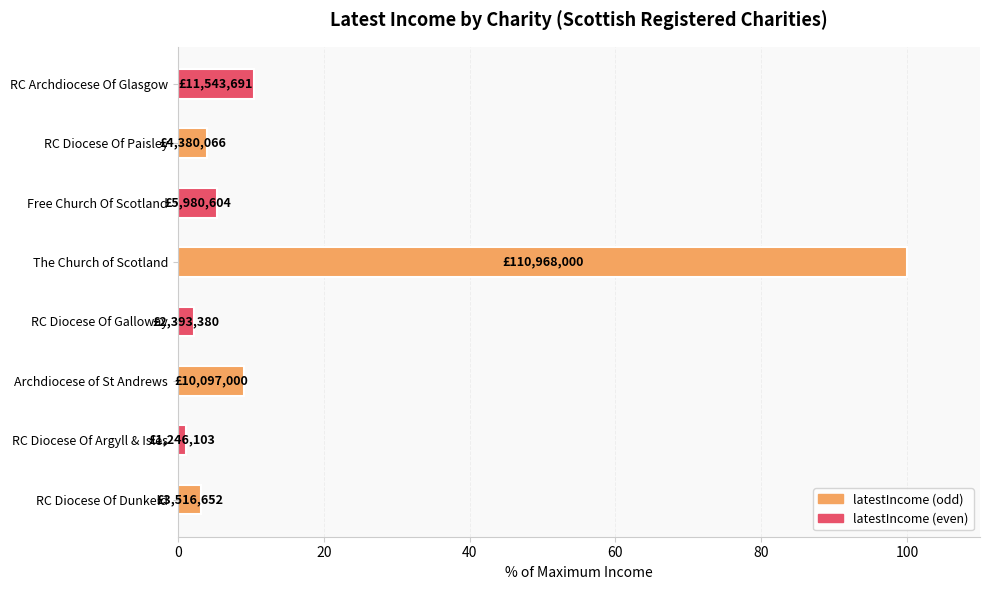

How many bars are there in total?

8